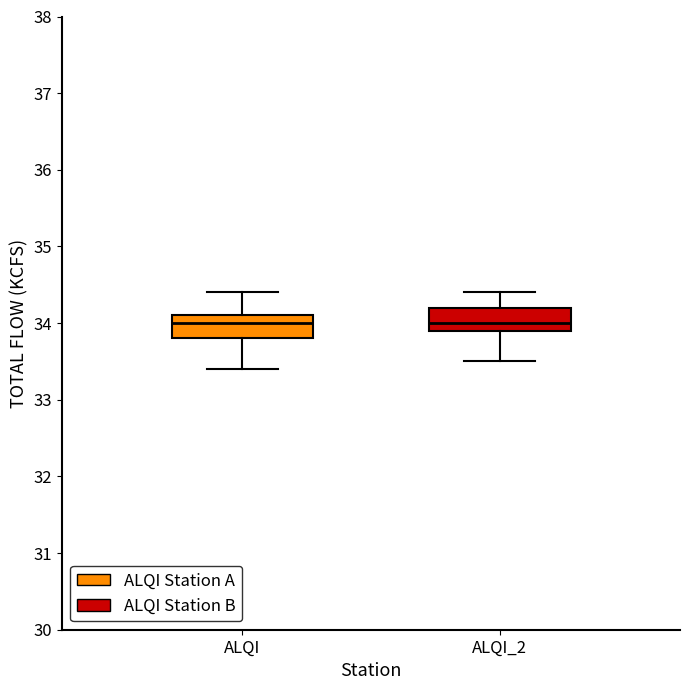

Reading left to right, read every box against the y-axis: the position of its median line, the range the box covers, and the ends of its whiskers. The values are not printed on the chart, so give them approximately, as read against the axis.

ALQI: median 34.0, box 33.8 to 34.1, whiskers 33.4 to 34.4
ALQI_2: median 34.0, box 33.9 to 34.2, whiskers 33.5 to 34.4